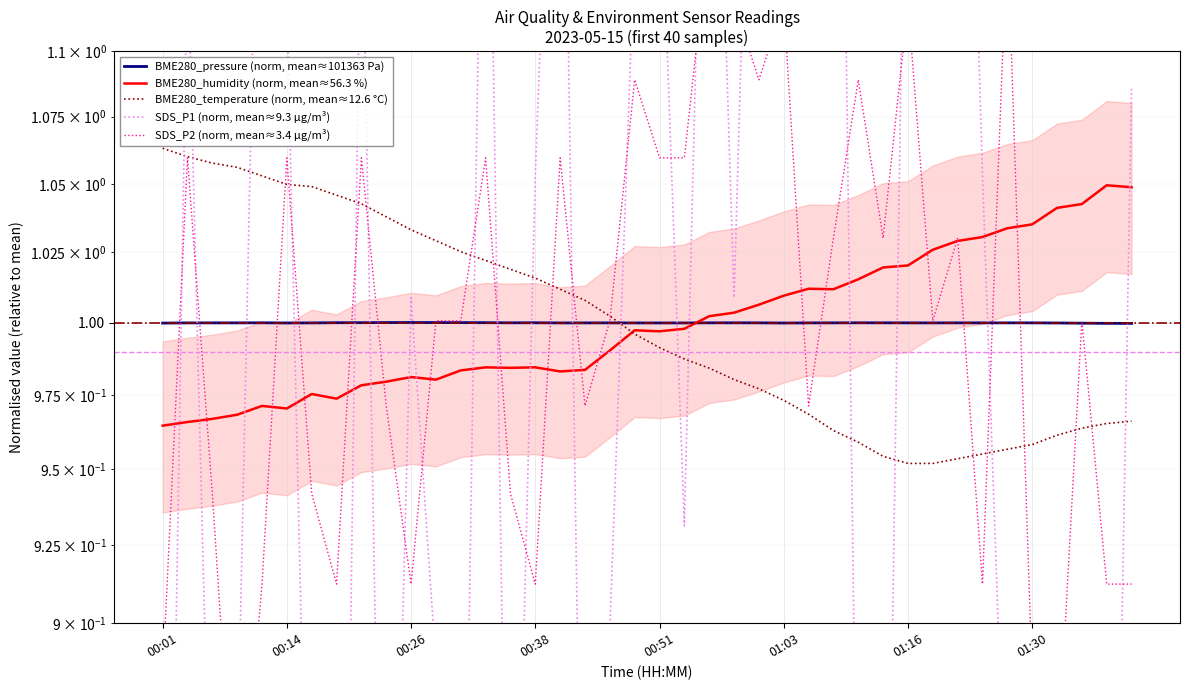

What is the average value of the BME280_humidity (norm, mean≈56.3 %) series?

1.0